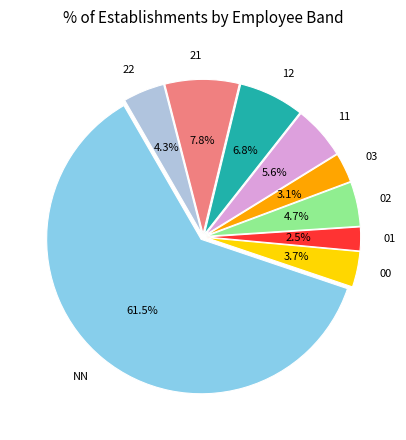

Which has a higher value, 21 or 00?

21